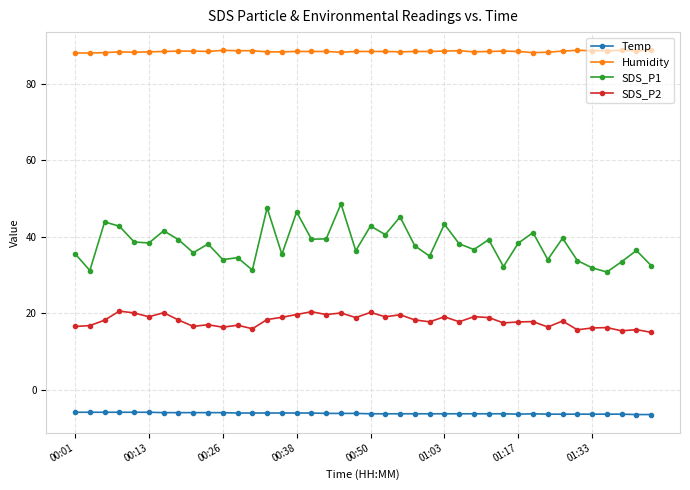

In SDS_P2, how many points are lower than both neighbors (excluding endpoints)?

13